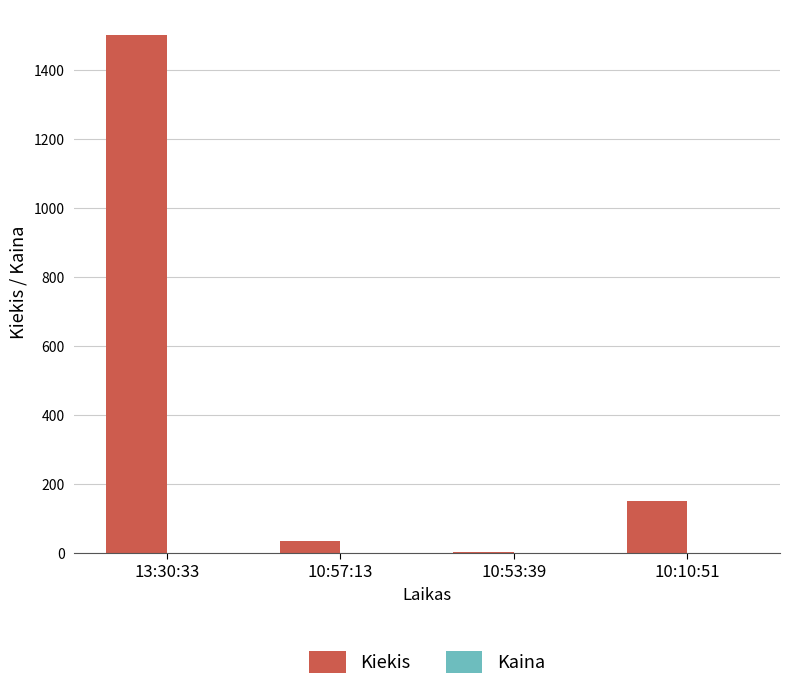

How many groups of bars are there?

4